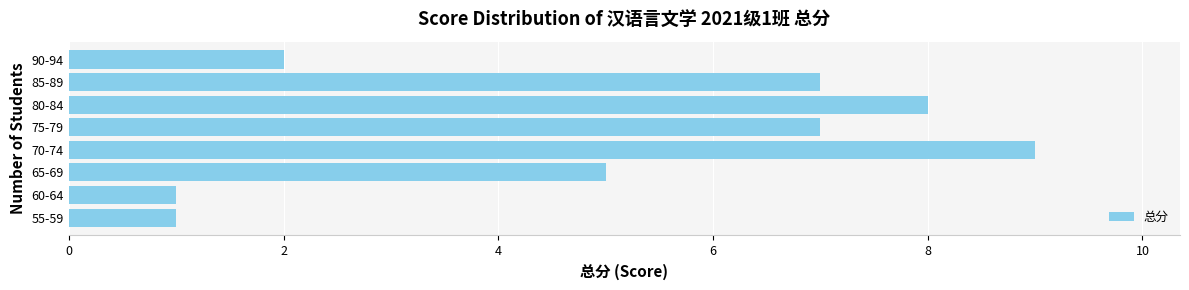

What is the ratio of the value at 75-79 to the value at 80-84?

0.9